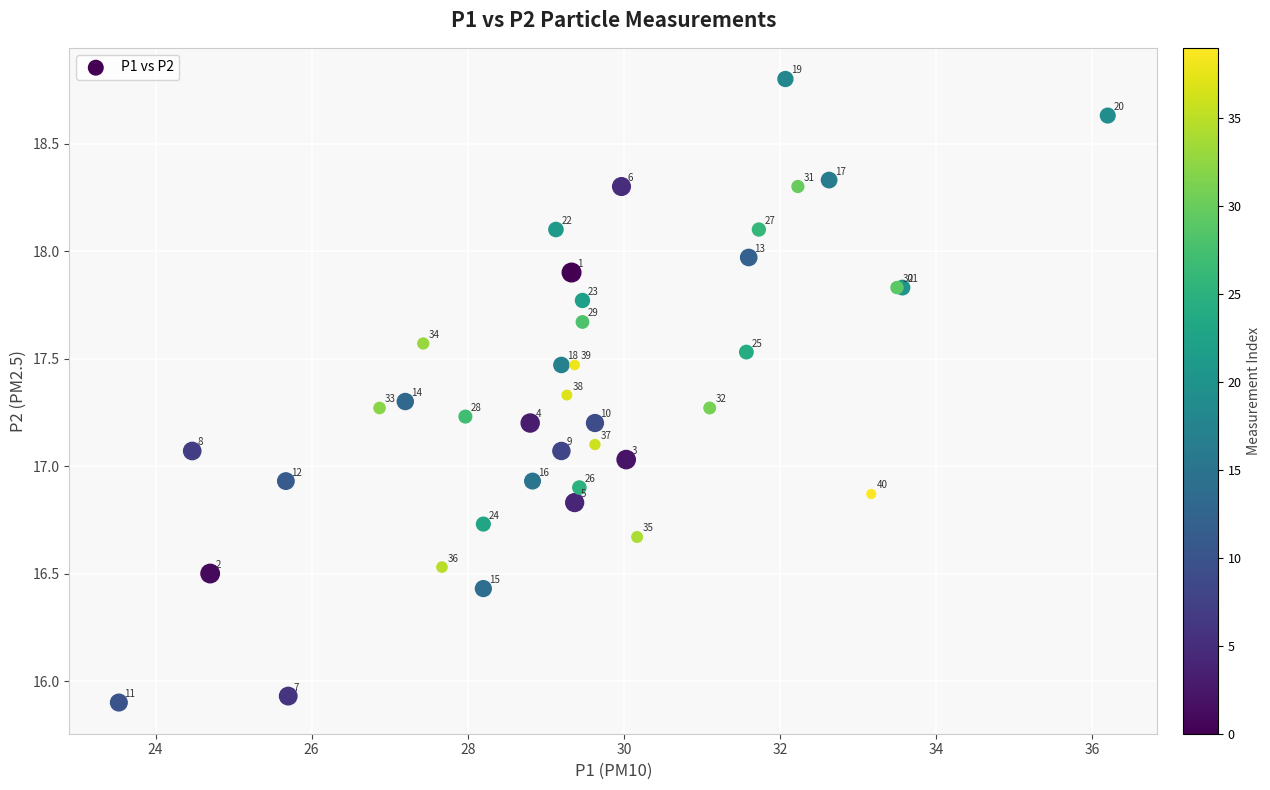

What Y value in the scatter plot is closest to 17?

17.0